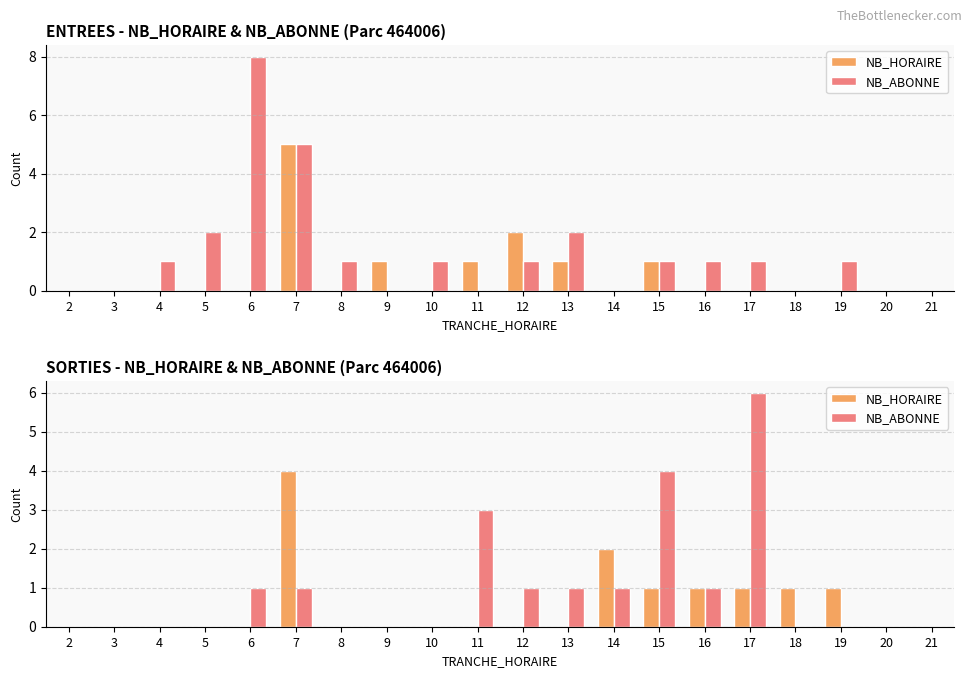

How many bars are there in each group?

2